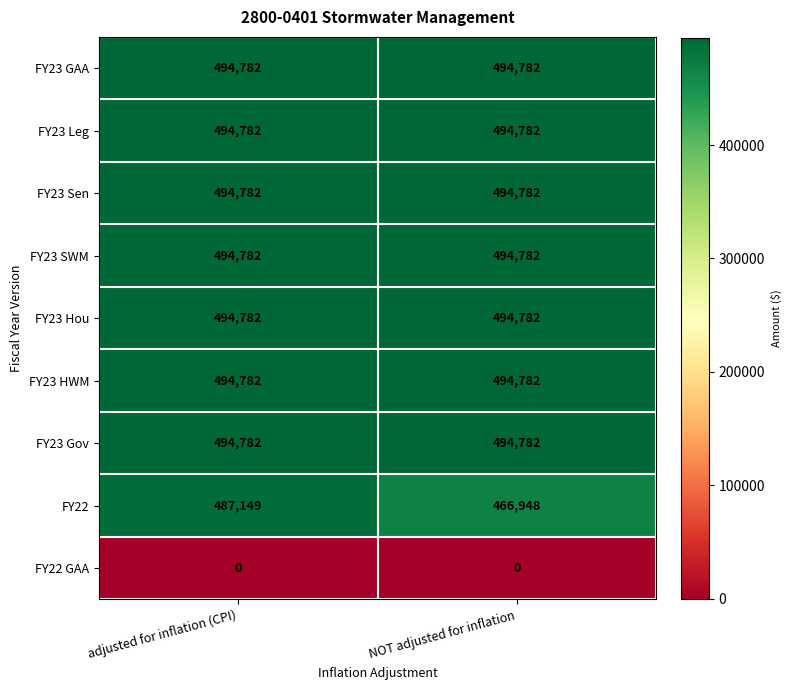

Which series has the widest spread of values?

FY22